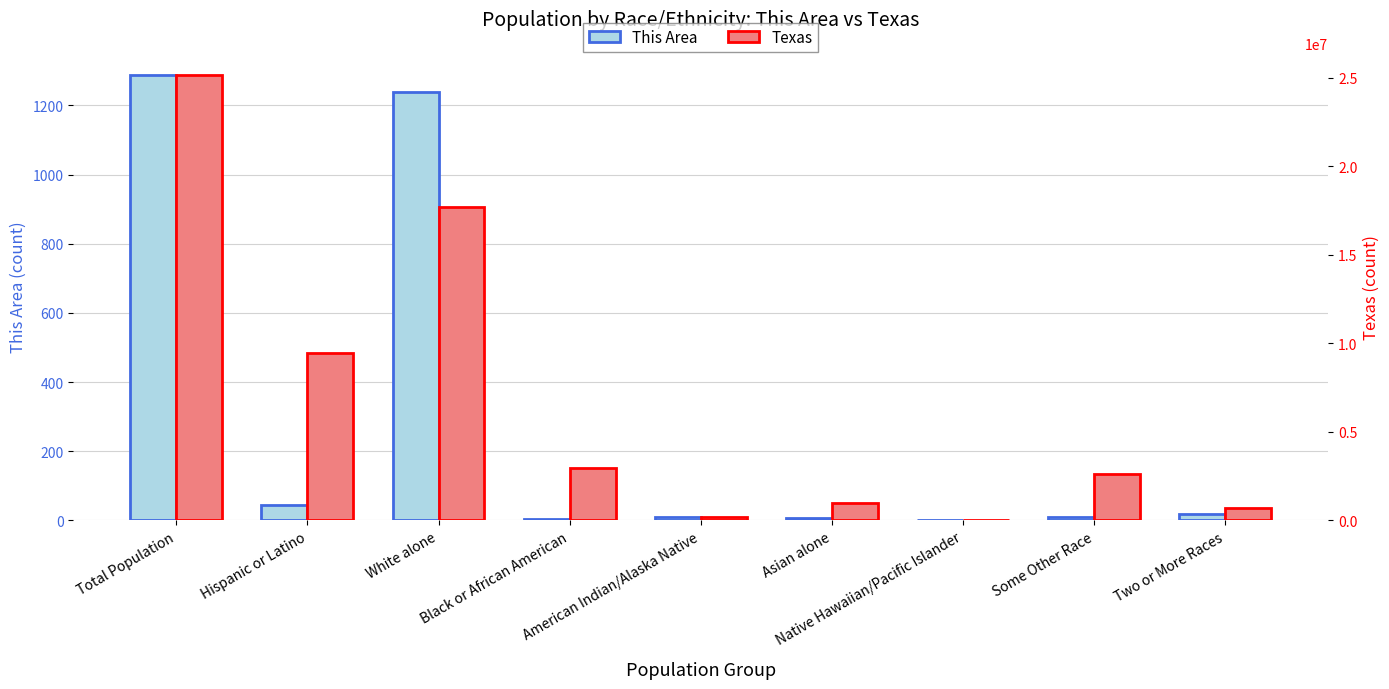

What is the label of the 2nd bar from the right?

Some Other Race